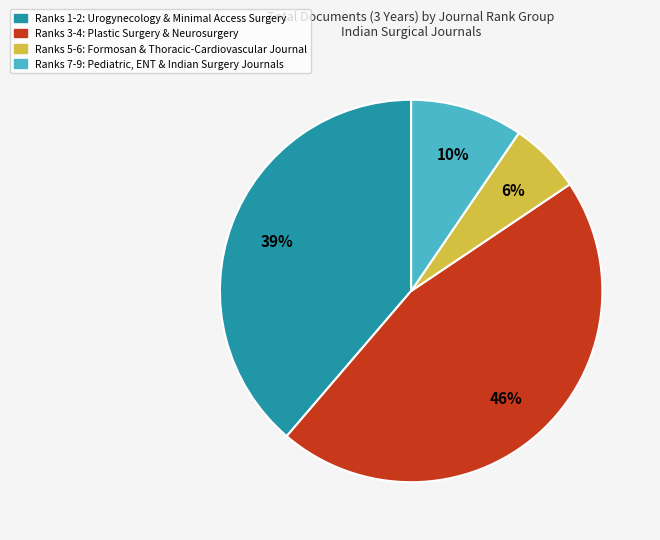

Is Ranks 3-4: Plastic Surgery & Neurosurgery the majority of the pie?

No